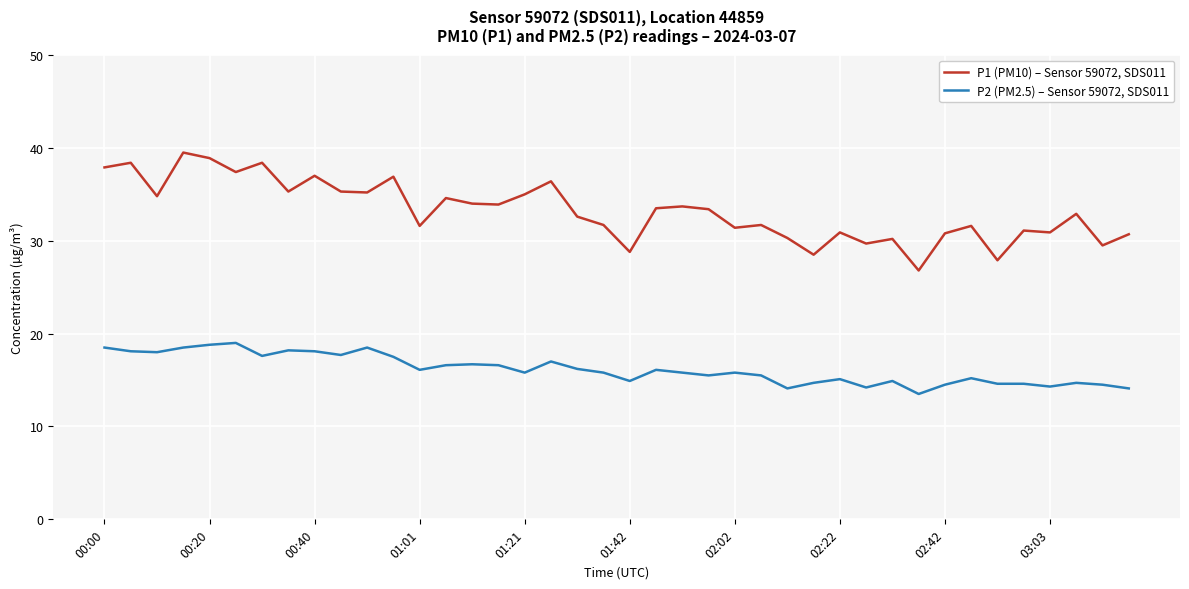

Which series has the largest total across all categories?

P1 (PM10) – Sensor 59072, SDS011